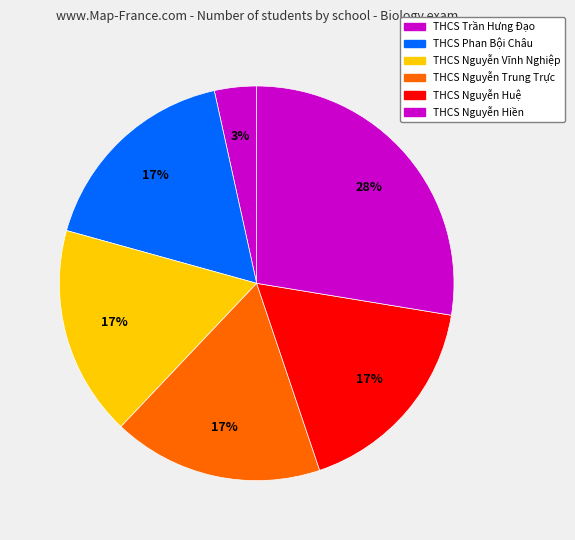

Count the number of slices in the pie.

6